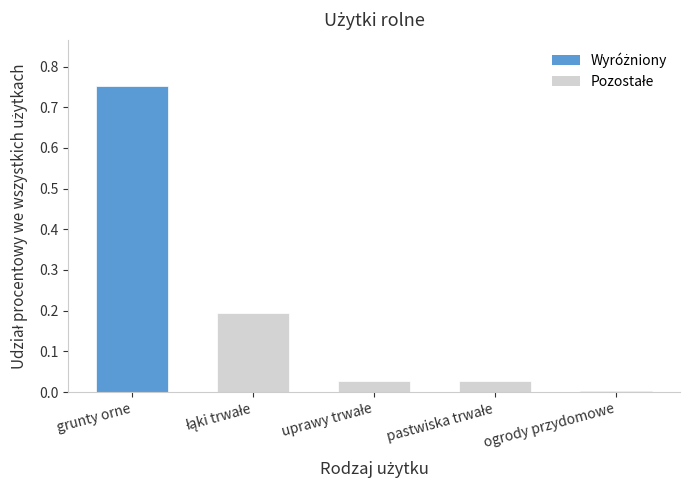

What is the sum of all values?

1.0